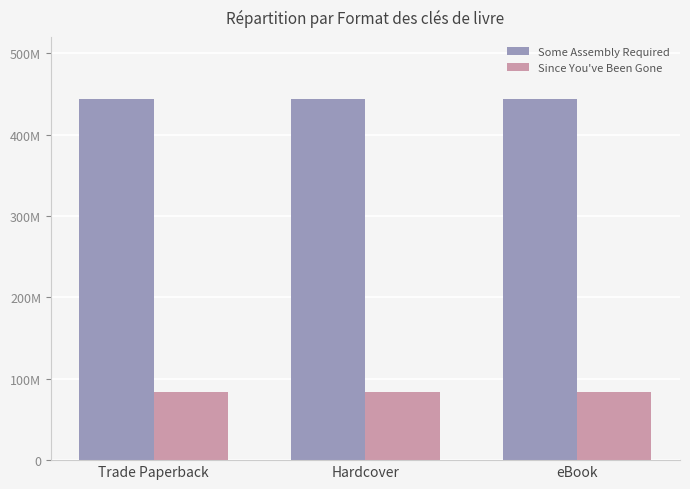

Are the bars horizontal?

No